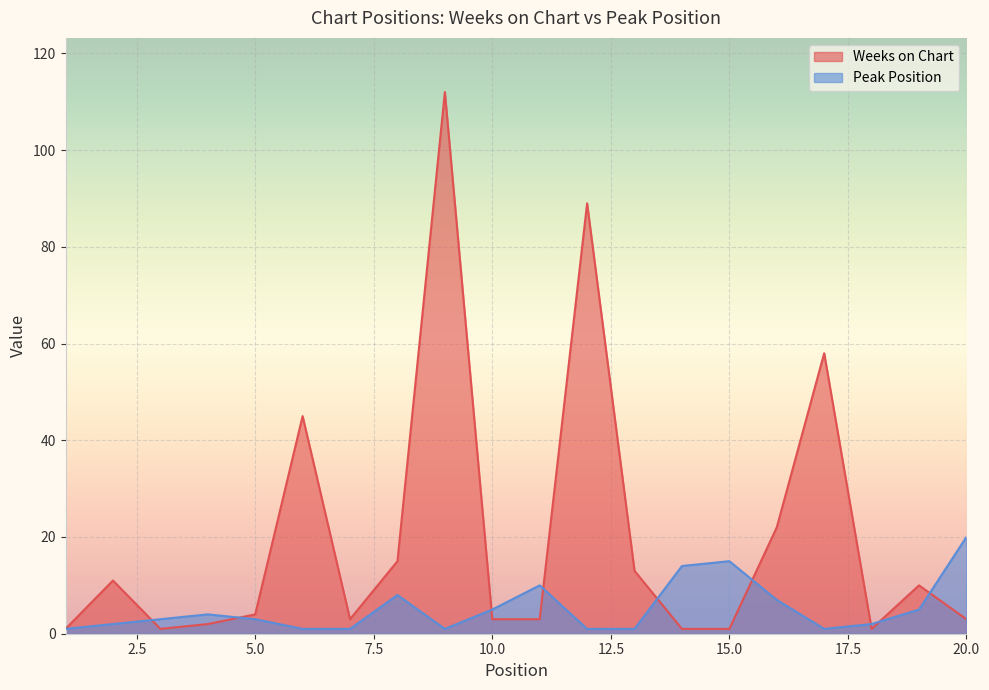

What is the sum of all Peak Position values?

105